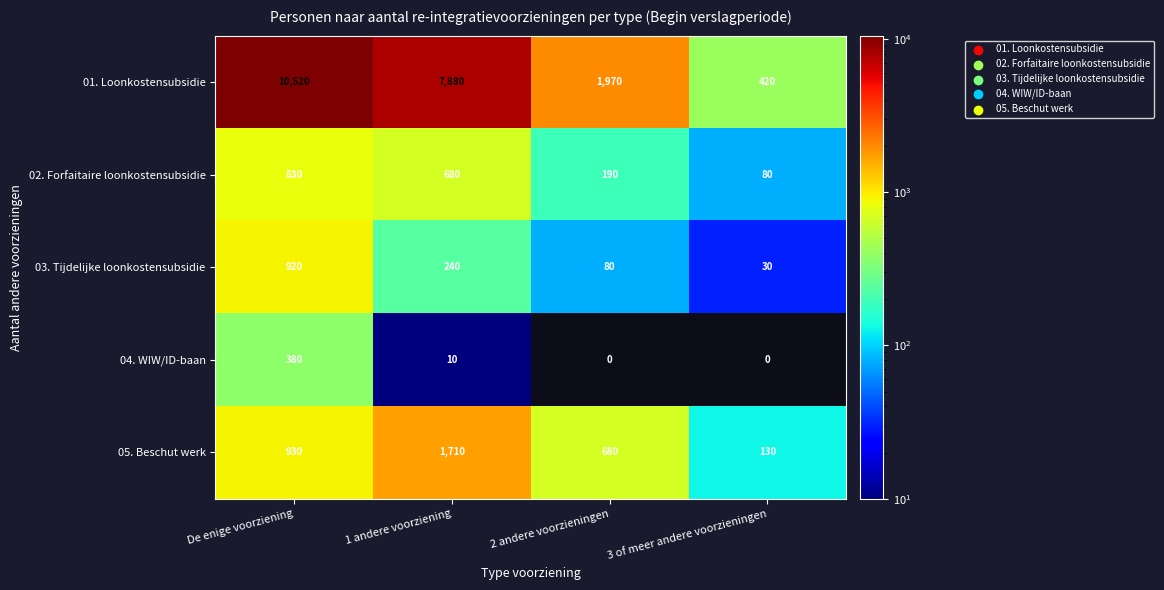

At which label is 04. WIW/ID-baan closest to 190?

1 andere voorziening